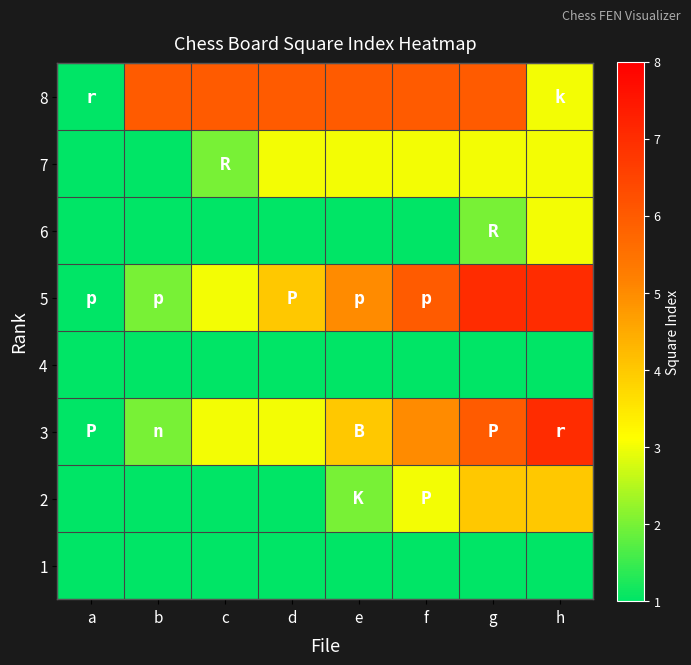

Reading right to left, transcribe all the data shown in this chart.

8: h=3	g=6	f=6	e=6	d=6	c=6	b=6	a=1
7: h=3	g=3	f=3	e=3	d=3	c=2	b=1	a=1
6: h=3	g=2	f=1	e=1	d=1	c=1	b=1	a=1
5: h=7	g=7	f=6	e=5	d=4	c=3	b=2	a=1
4: h=1	g=1	f=1	e=1	d=1	c=1	b=1	a=1
3: h=7	g=6	f=5	e=4	d=3	c=3	b=2	a=1
2: h=4	g=4	f=3	e=2	d=1	c=1	b=1	a=1
1: h=1	g=1	f=1	e=1	d=1	c=1	b=1	a=1